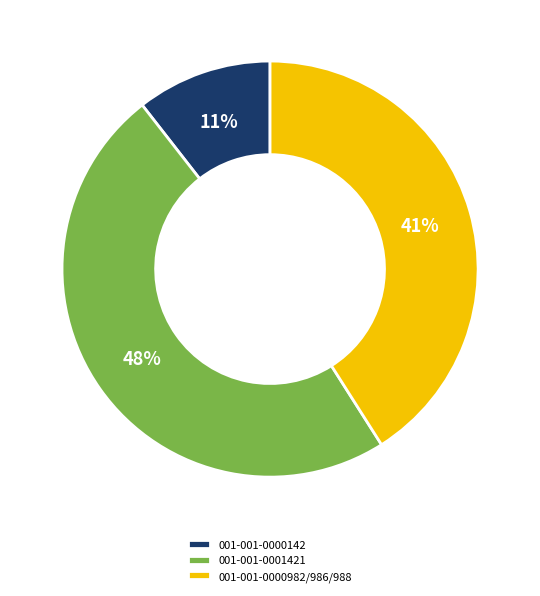

Which slice is the largest?

001-001-0001421